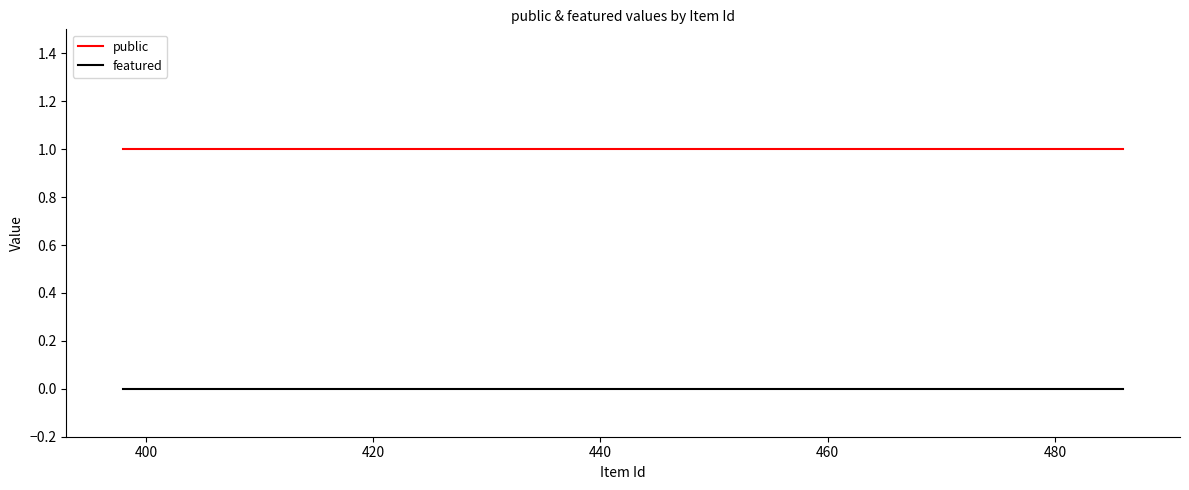

True or false: public and featured intersect in this chart.

False